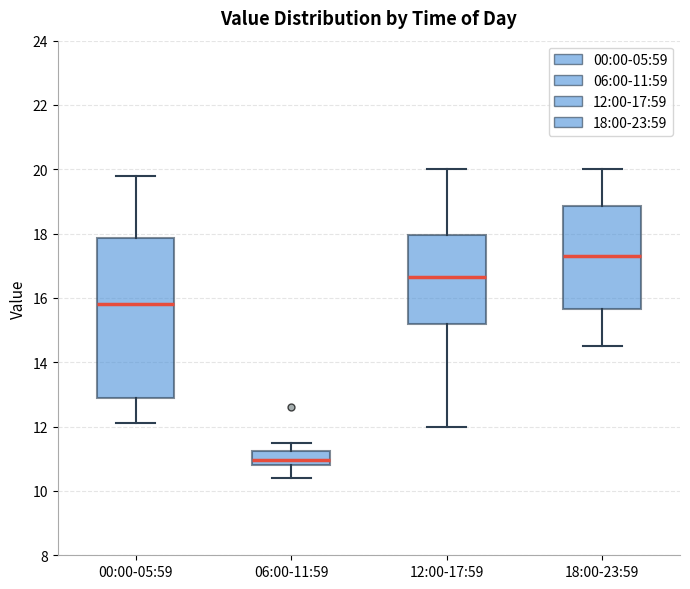

Which box is the tallest, from its lower edge to its upper edge?

00:00-05:59